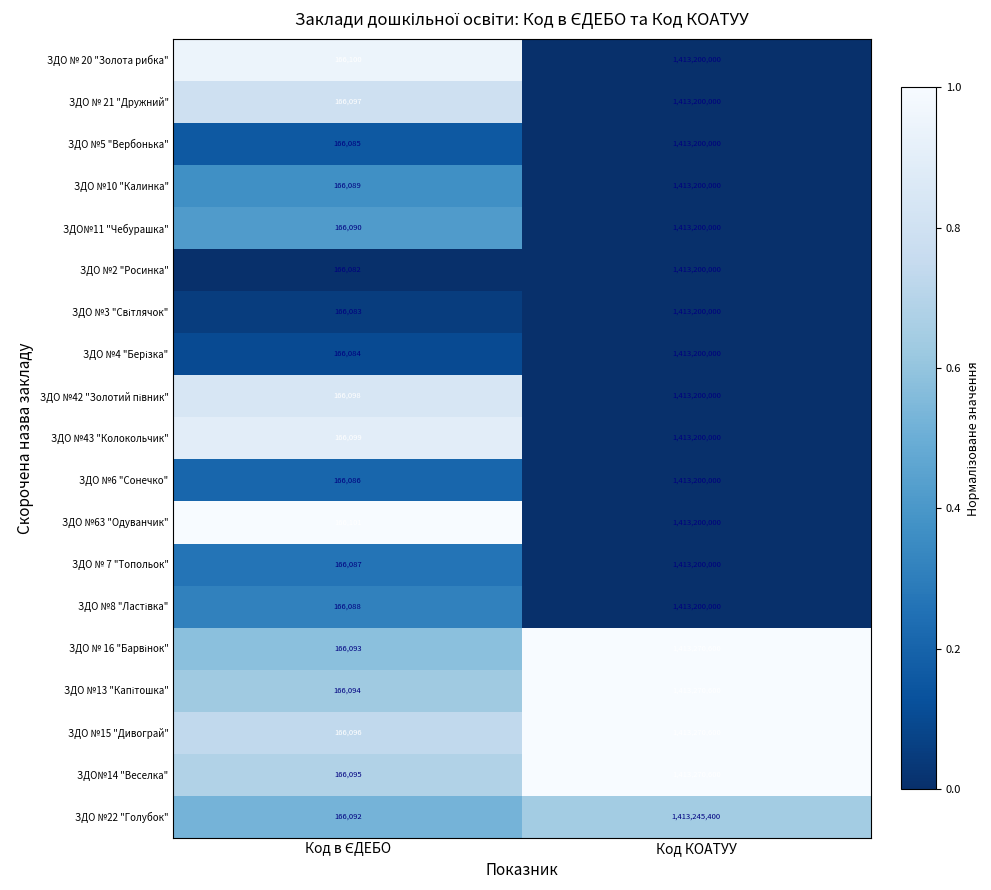

What is the spread (max minus min) of values at Код КОАТУУ?

70600